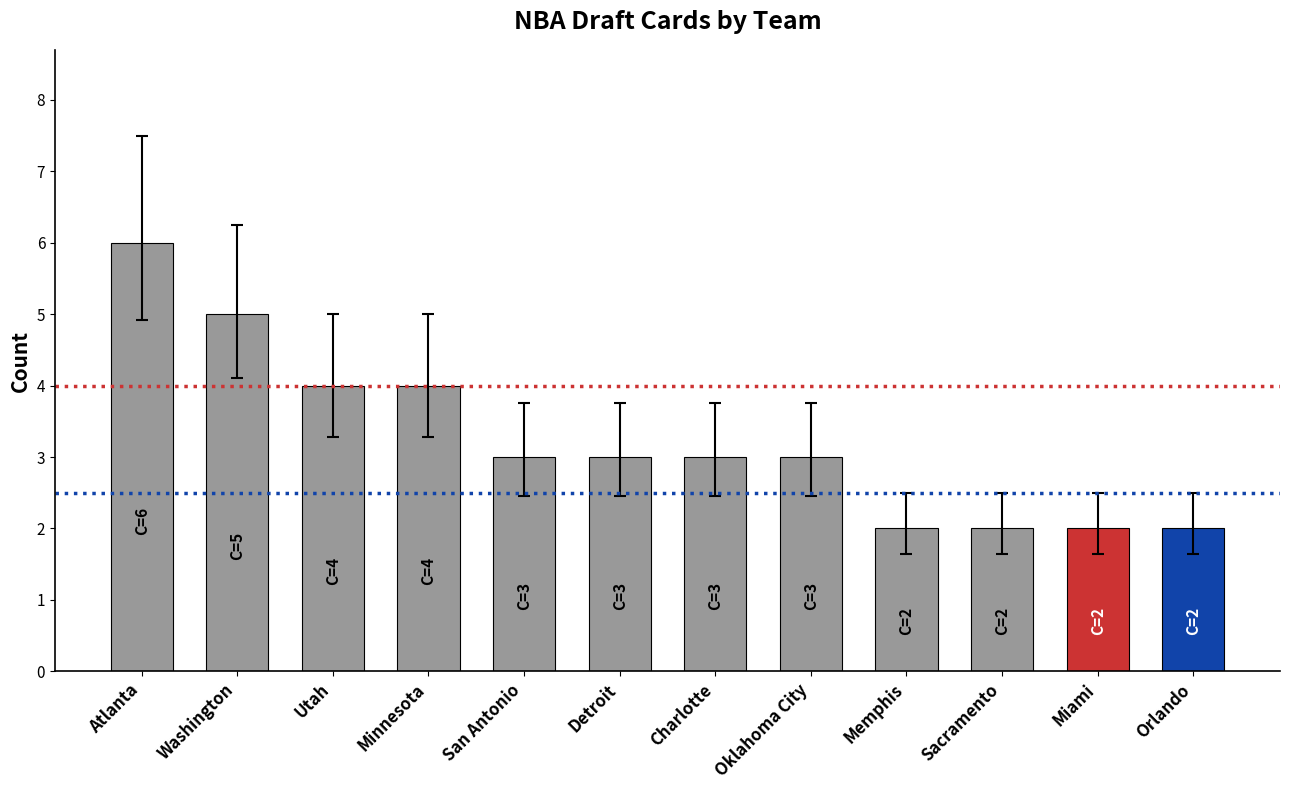

What is the value of the 2nd bar from the left?

5